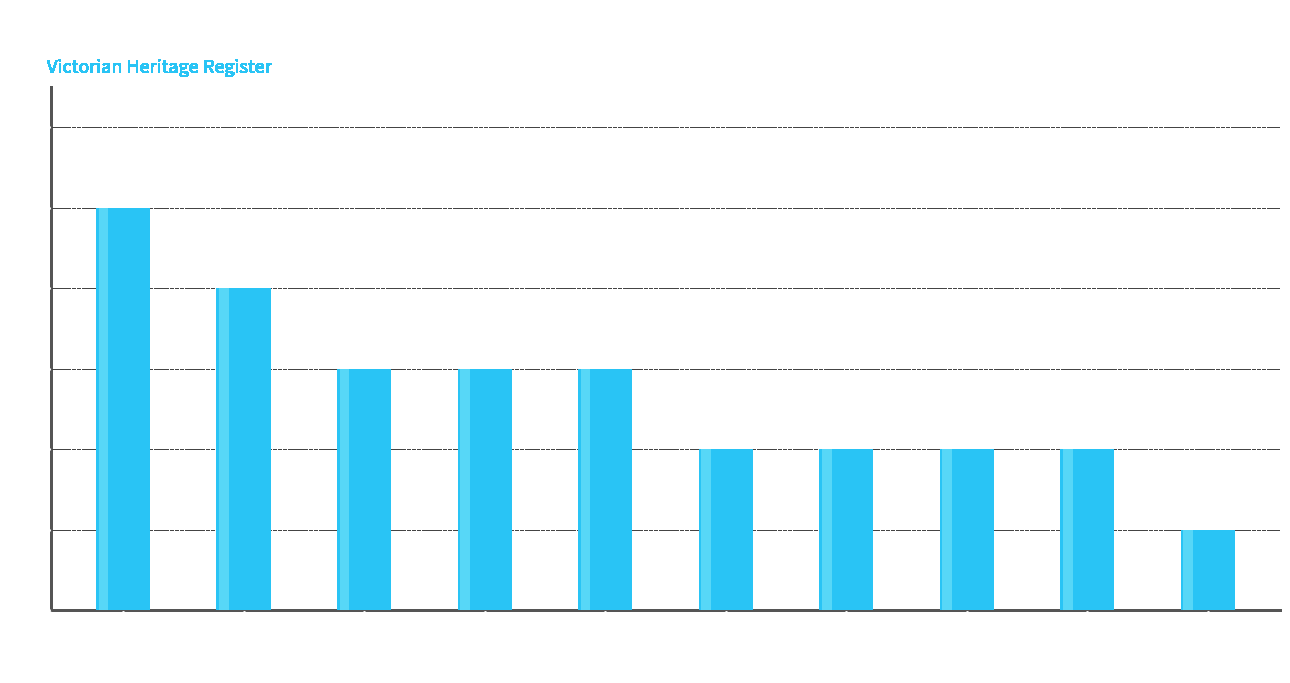

Between Lakes Entrance and Louttit Bay, which is larger?

Lakes Entrance